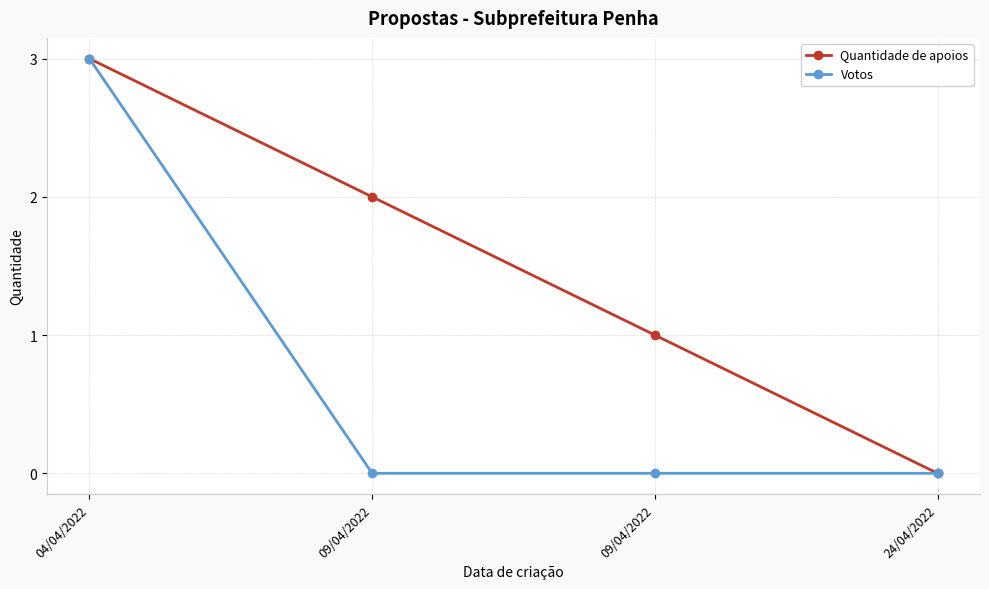

Count the number of categories in the chart.

4